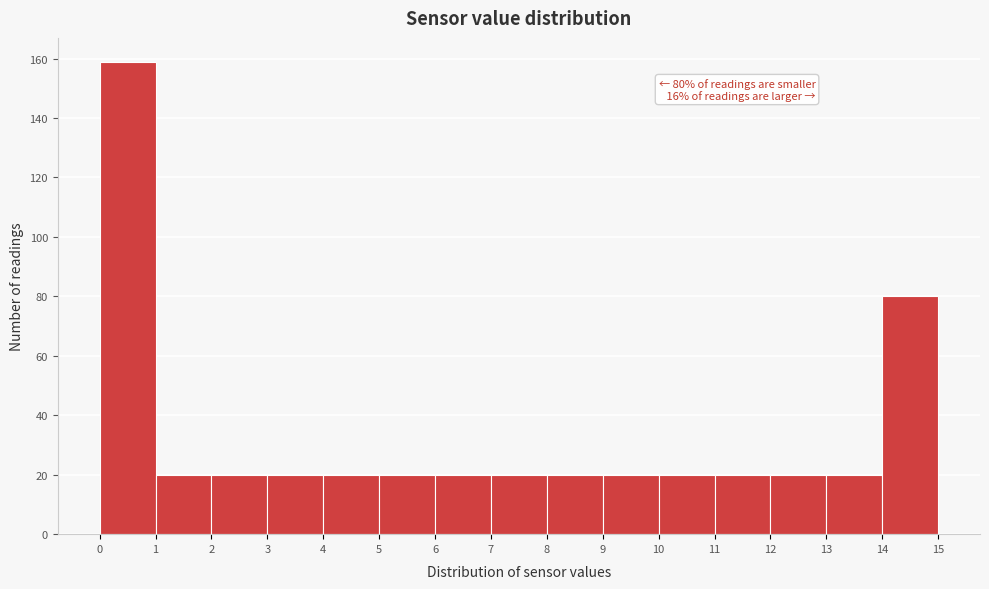

Over which range of the x-axis is the bar tallest?

0 to 1